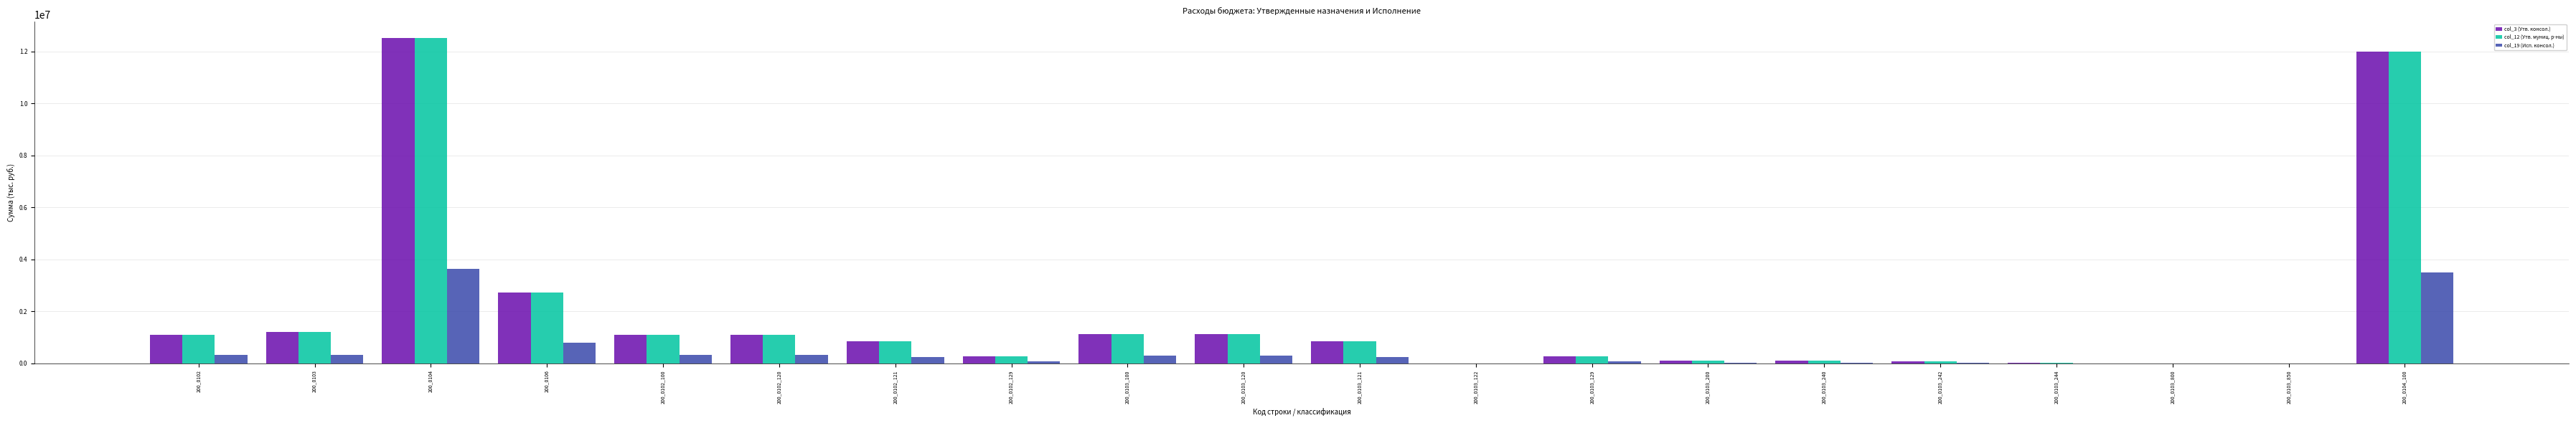

At which category is the sum across all series the highest?

200_0104